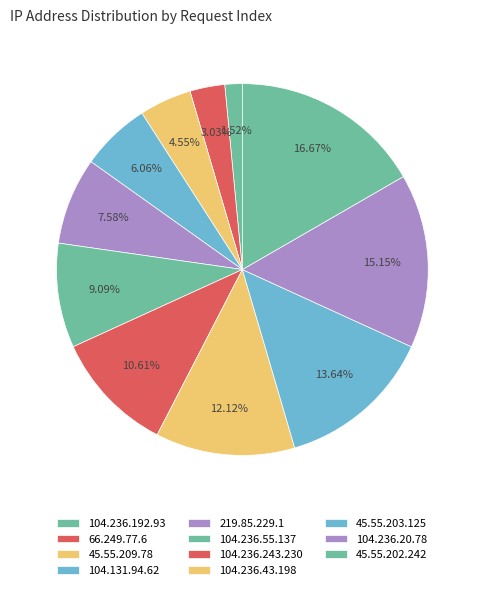

Is it true that 66.249.77.6 is 3% of the pie?

True